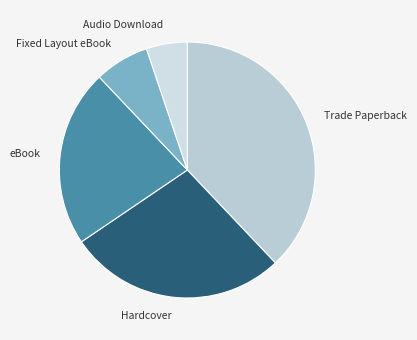

What is the smallest slice in the pie chart?

Audio Download